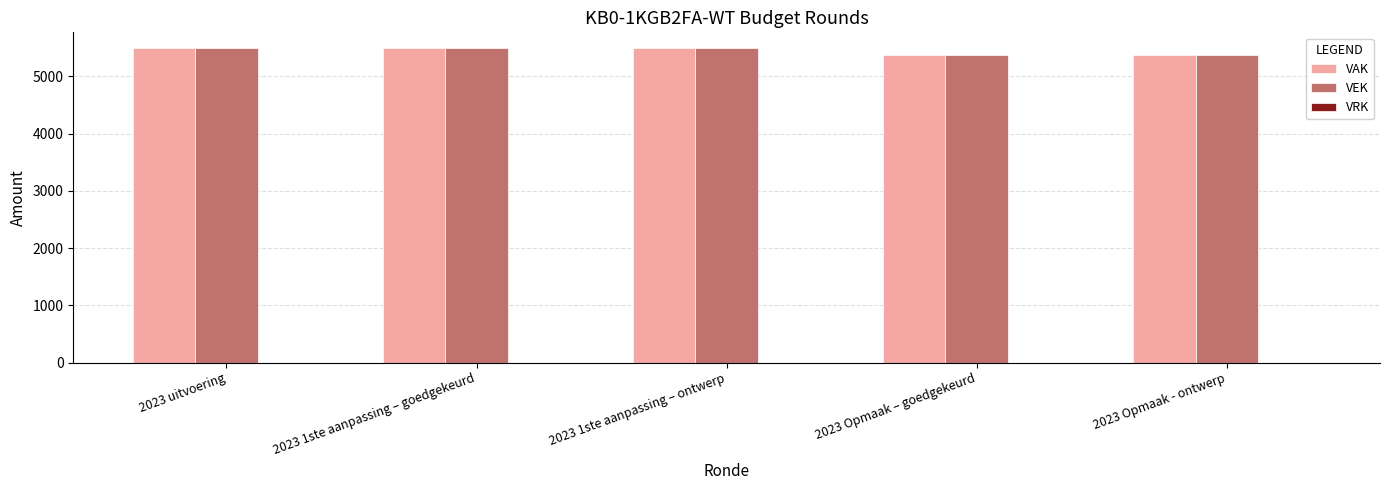

What is the maximum value for VEK?

5493